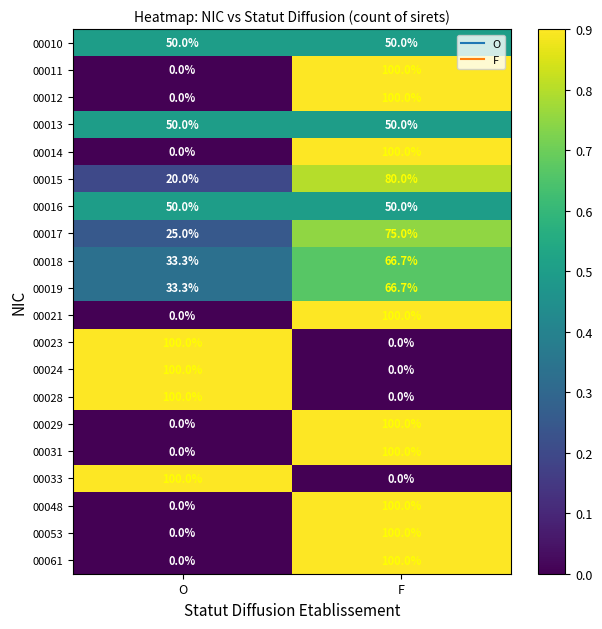

Read the 00023 value at O.

100.0